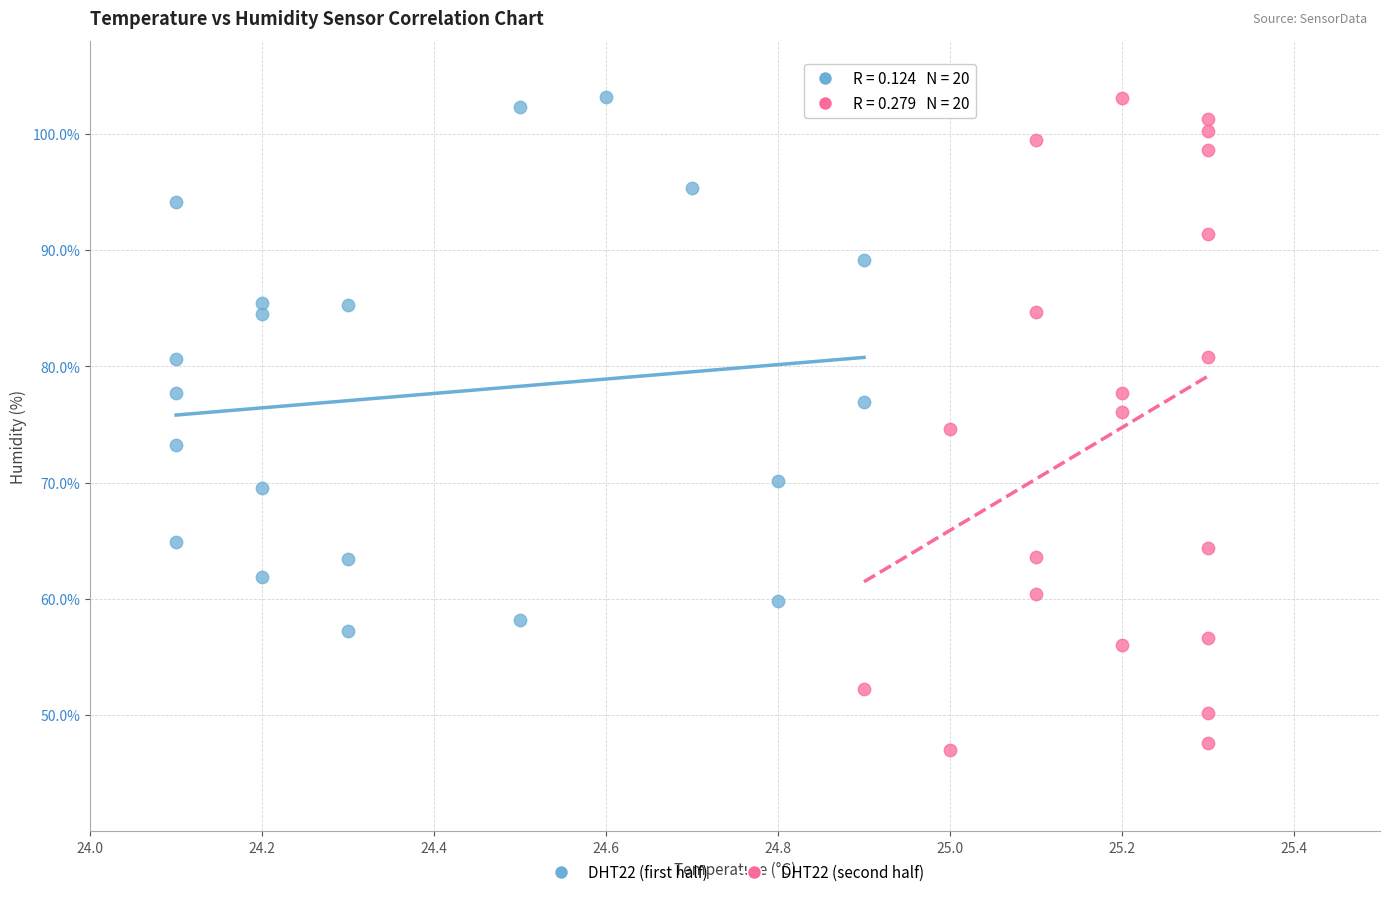

Which series has the largest Y range (max minus min)?

DHT22 (second half)